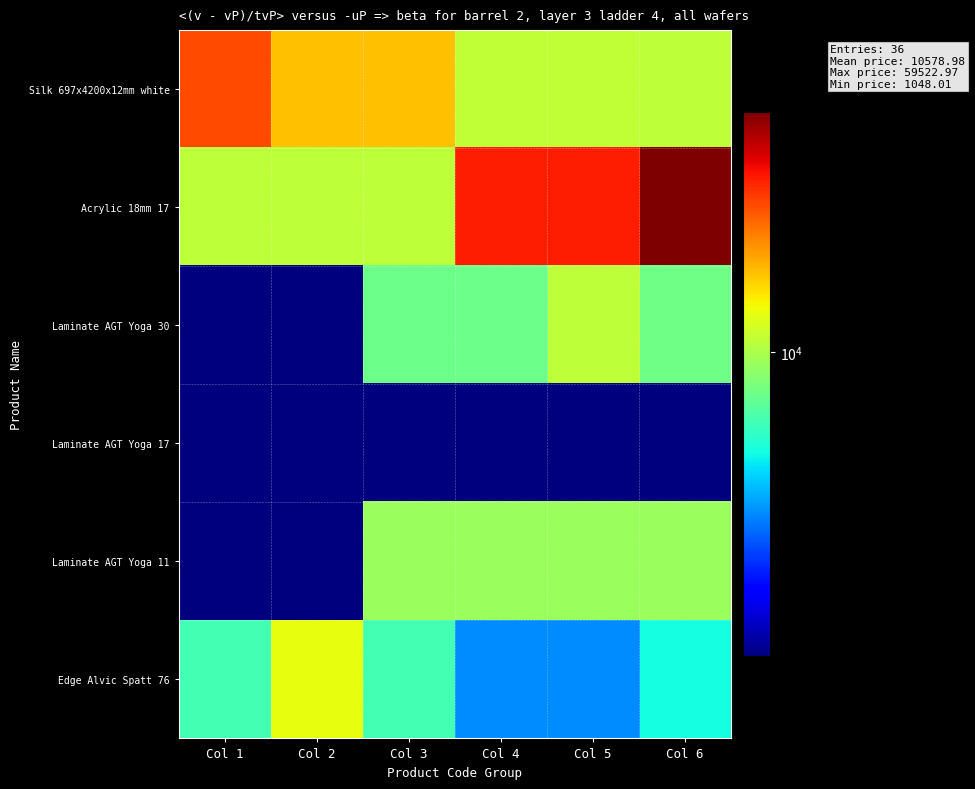

How many series are shown in this chart?

6